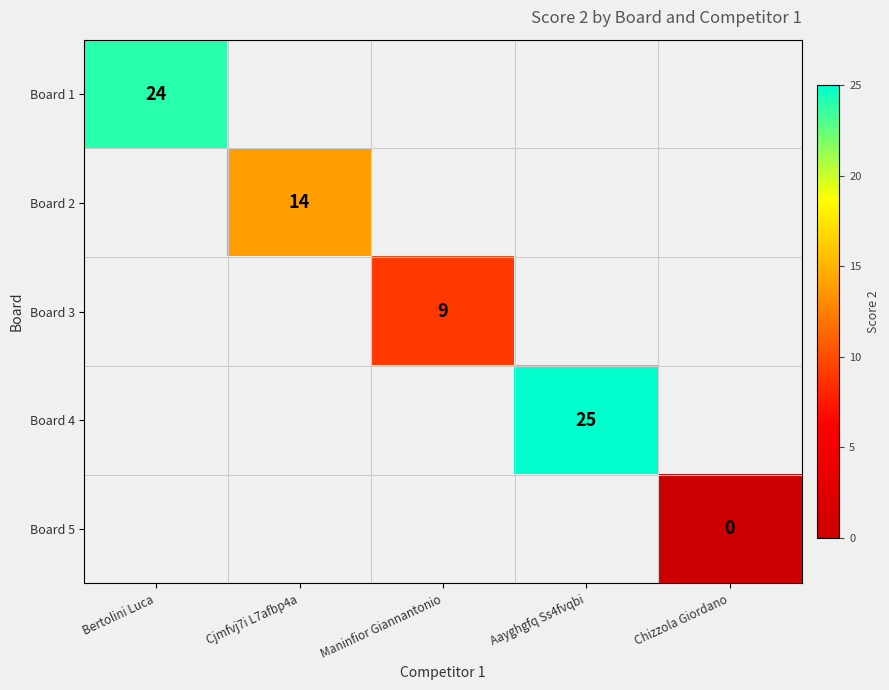

How many positive values does the Board 3 series have?

1